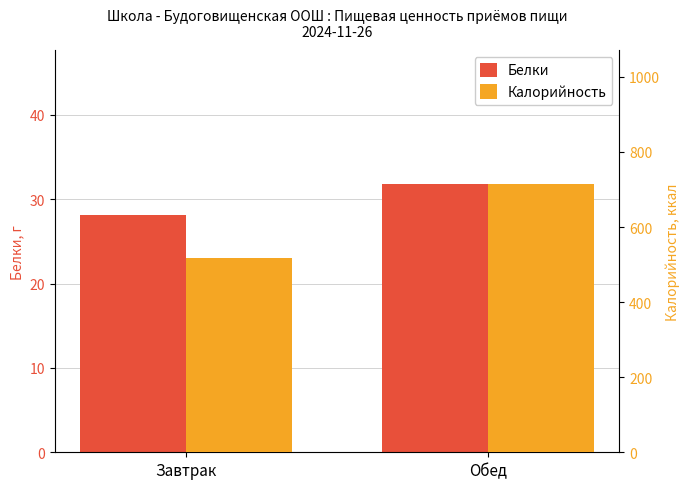

What is the sum of the Белки values at Завтрак and Обед?

59.9